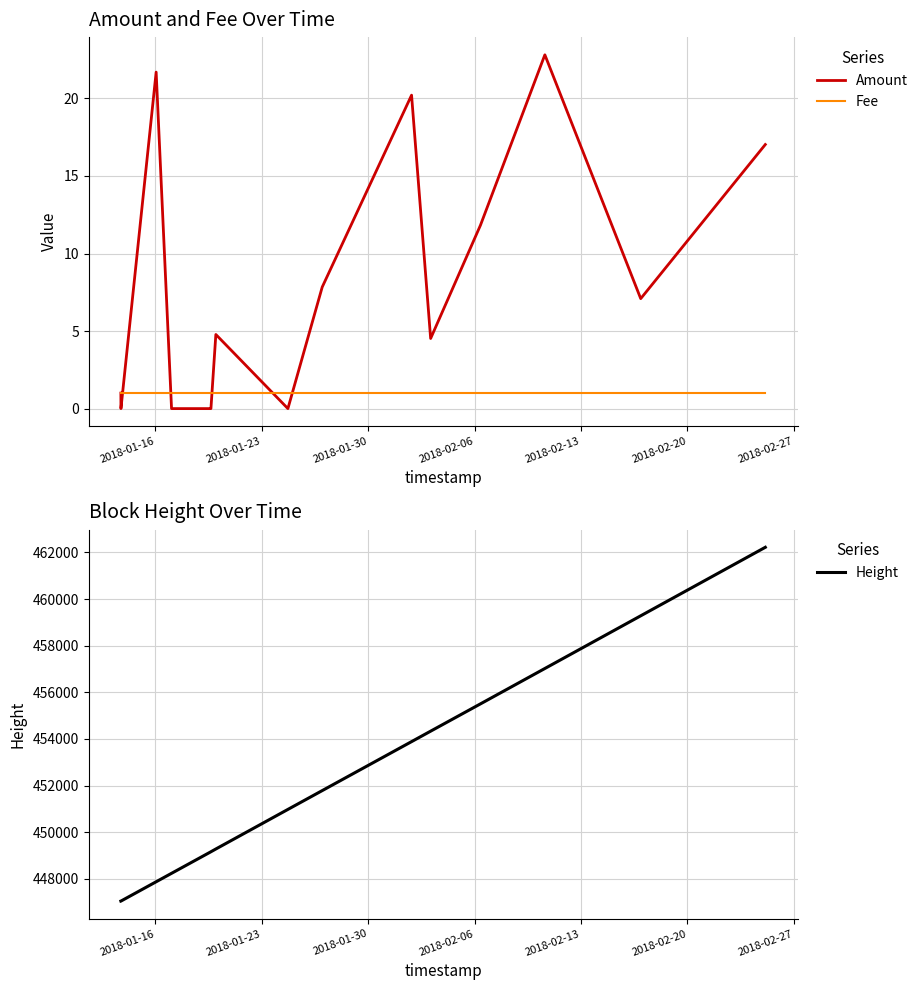

What is the value of the Height point at the 15th from the left?

459281.0